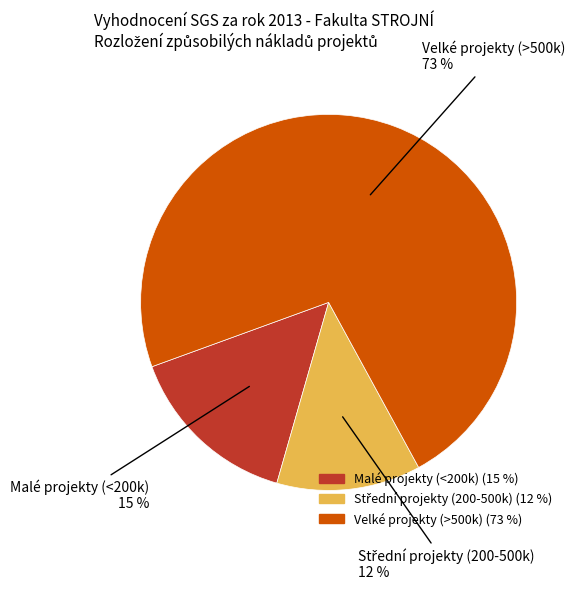

Which slice is the largest?

Velké projekty (>500k)